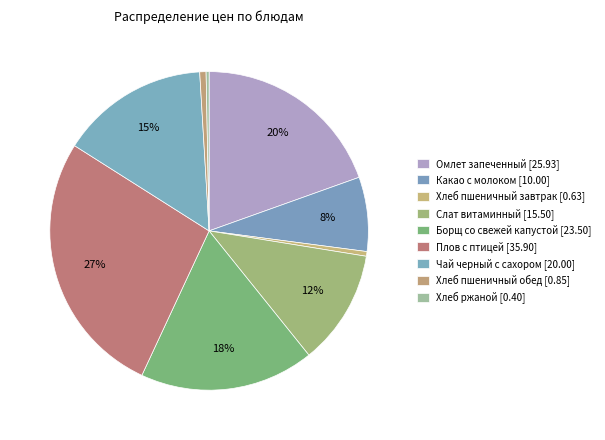

Count the number of slices in the pie.

9